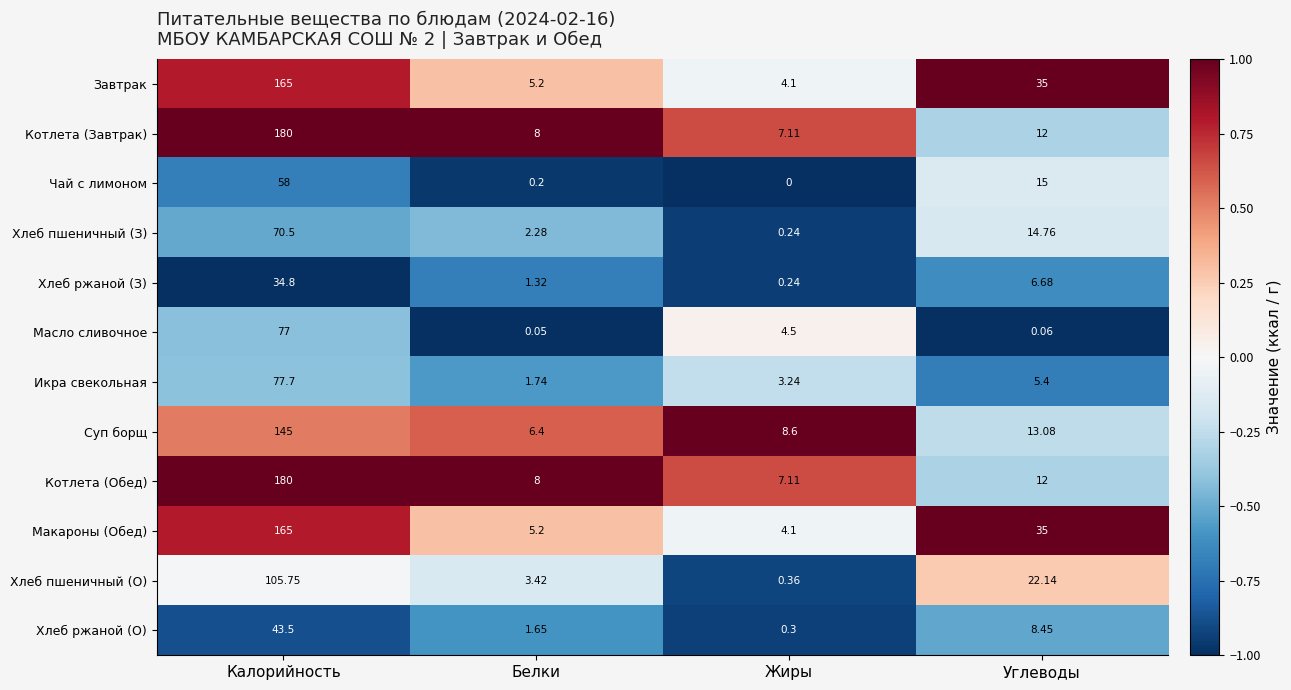

What is the spread (max minus min) of values at Углеводы?

34.9